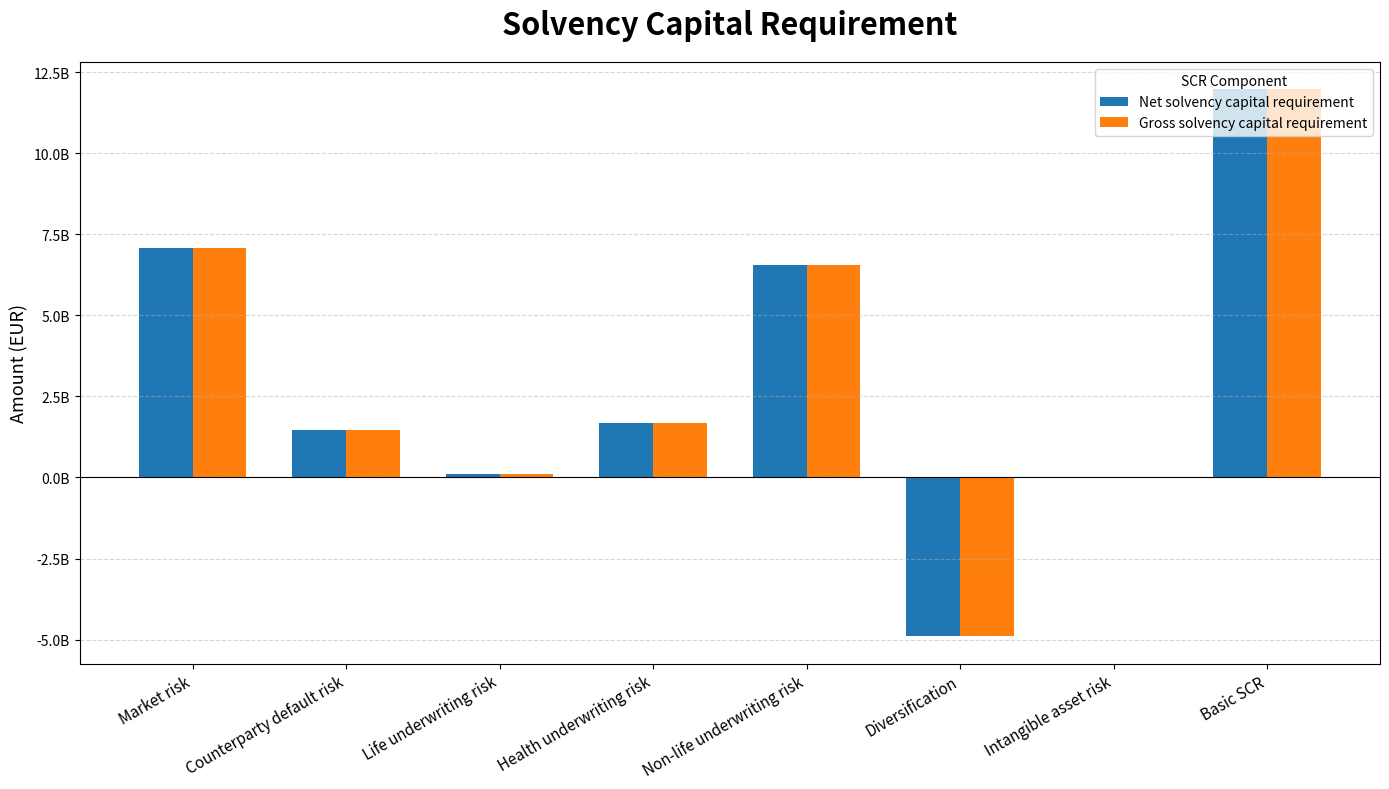

What are all the series names shown in the legend?

Net solvency capital requirement, Gross solvency capital requirement